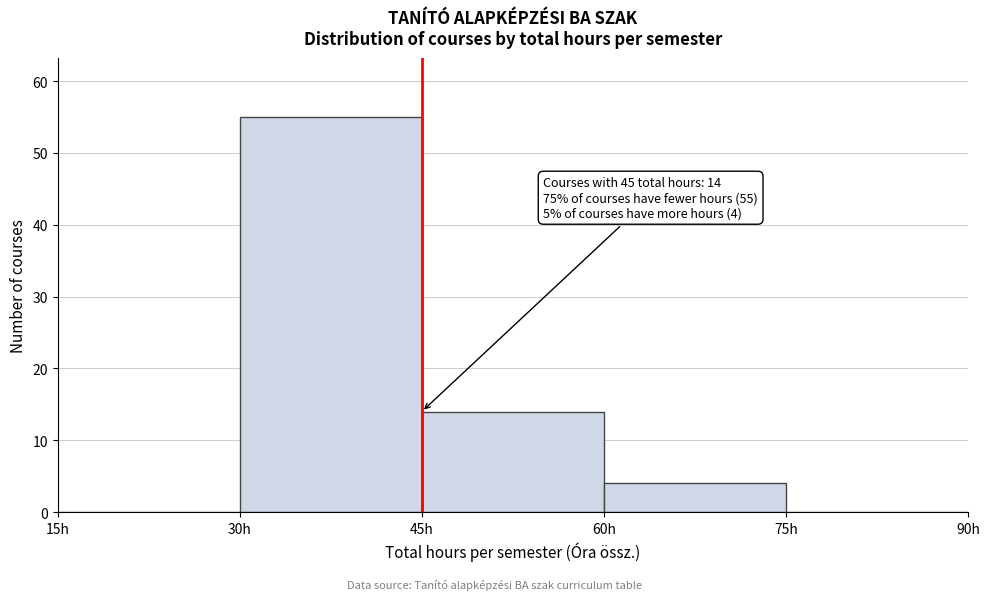

Which range on the x-axis has the tallest bar?

30 to 45